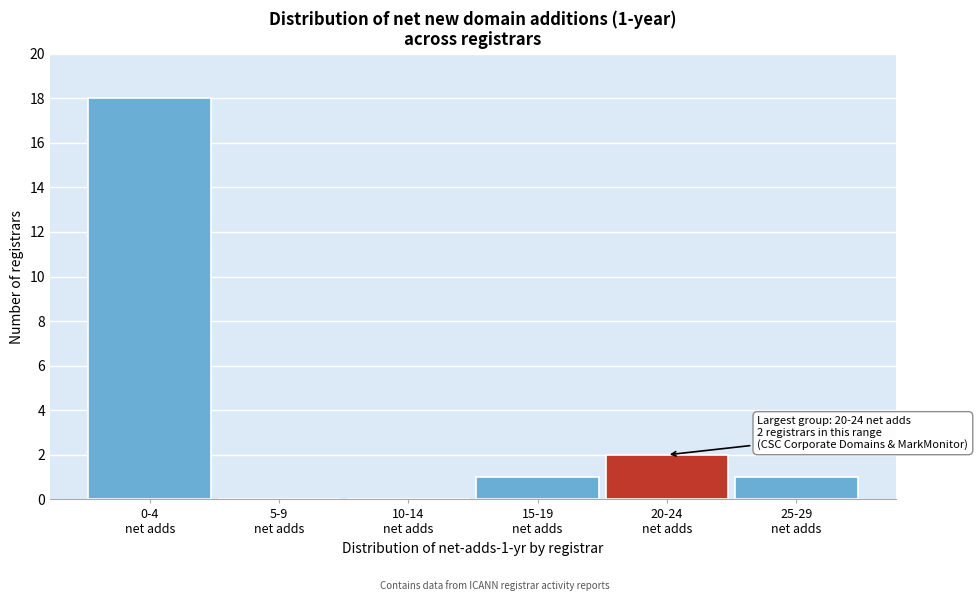

What is the greatest value displayed?

18